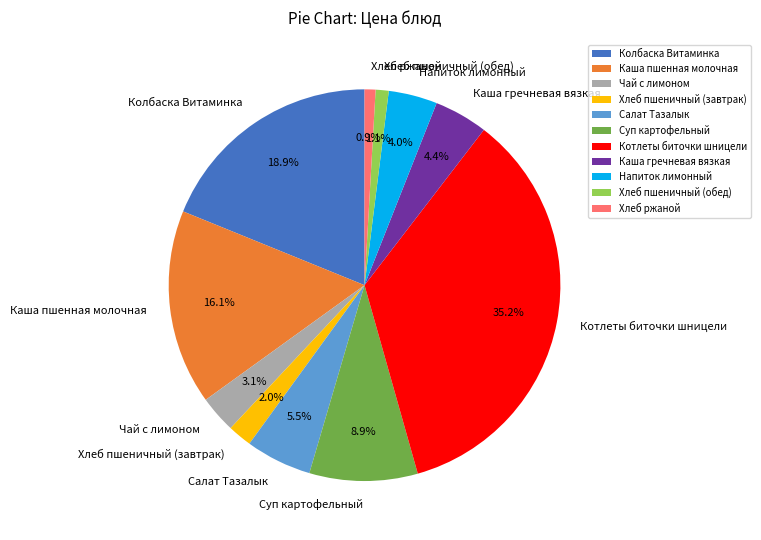

Approximately how many times larger is the value at Колбаска Витаминка compared to Хлеб ржаной?

20.9